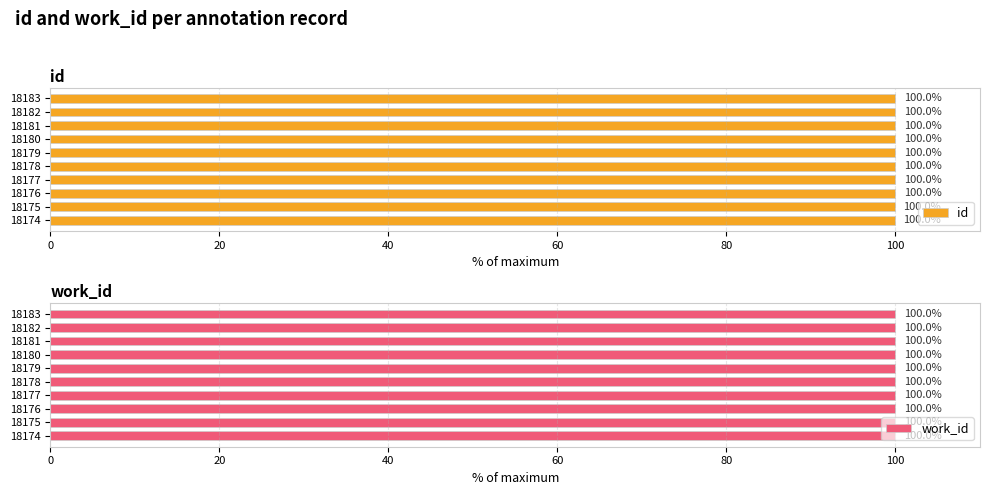

What is the maximum value for id?

100.0